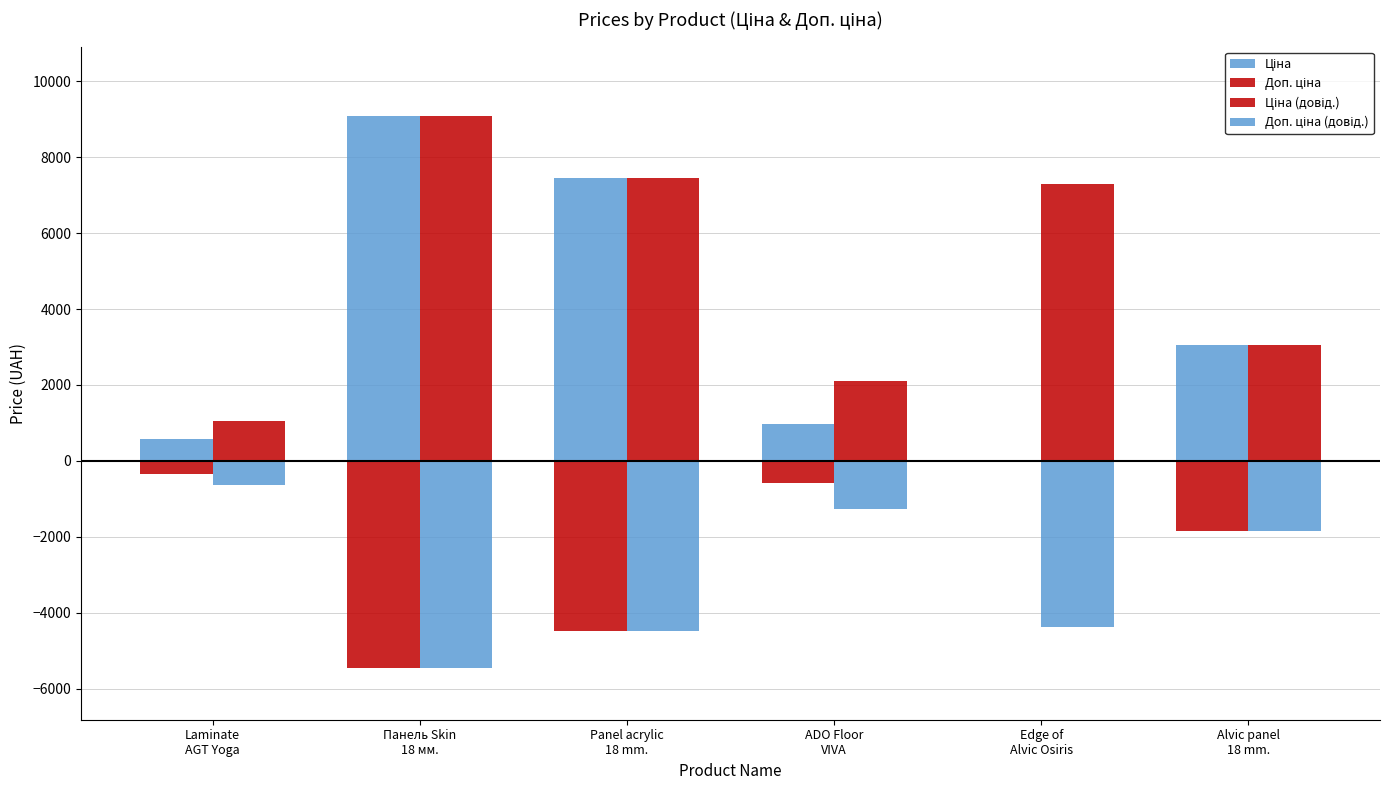

The value of Доп. ціна (довід.) at Laminate
AGT Yoga is -289.8. True or false?

False